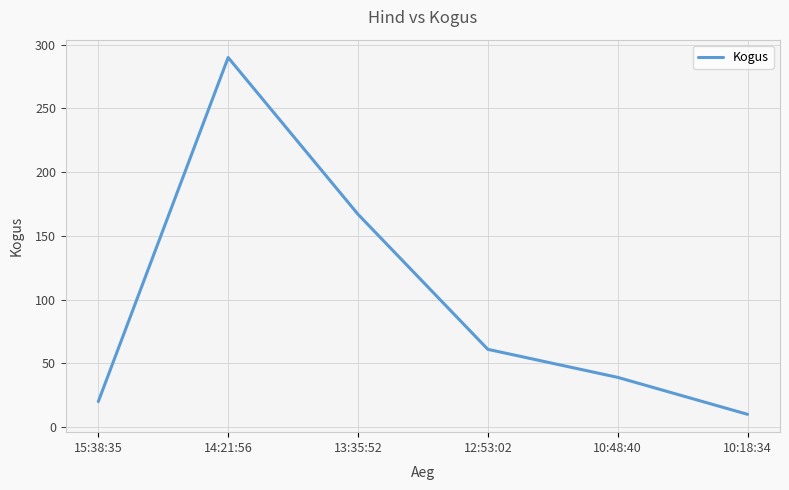

The value at 14:21:56 is 290. True or false?

True